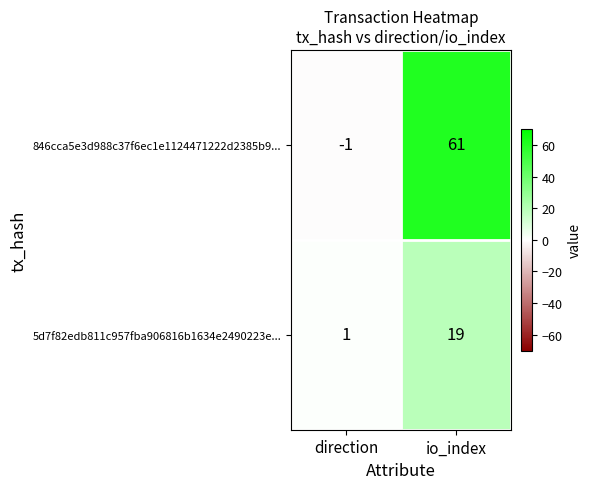

Reading left to right, what are all the values shown in this chart?

846cca5e3d988c37f6ec1e1124471222d2385b9...: -1	61
5d7f82edb811c957fba906816b1634e2490223e...: 1	19